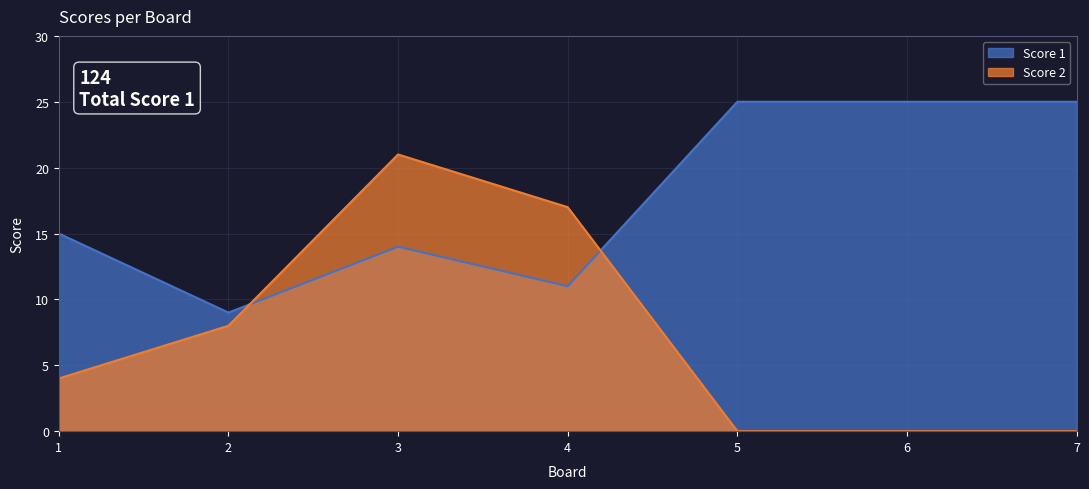

The Score 2 series shows 21 at 3. True or false?

True